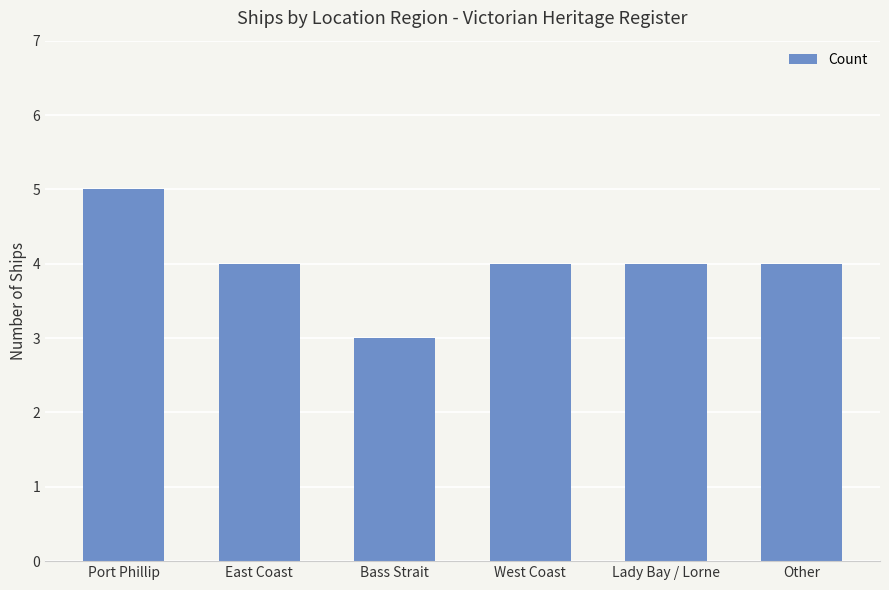

Are the bars horizontal?

No